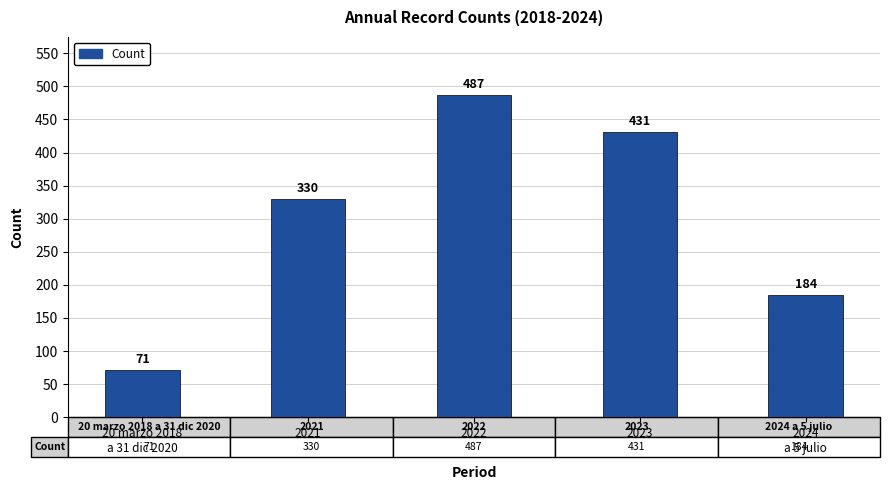

What is the difference between the maximum and minimum values?

416